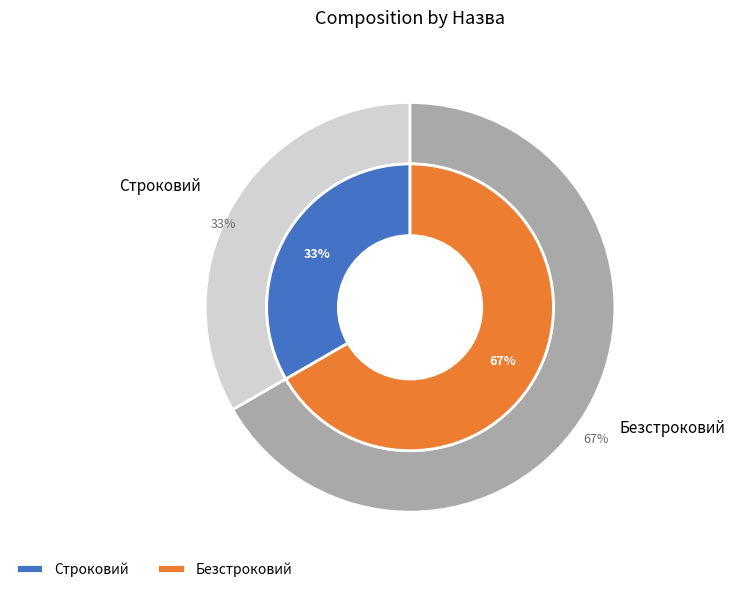

How many slices are in this pie chart?

2